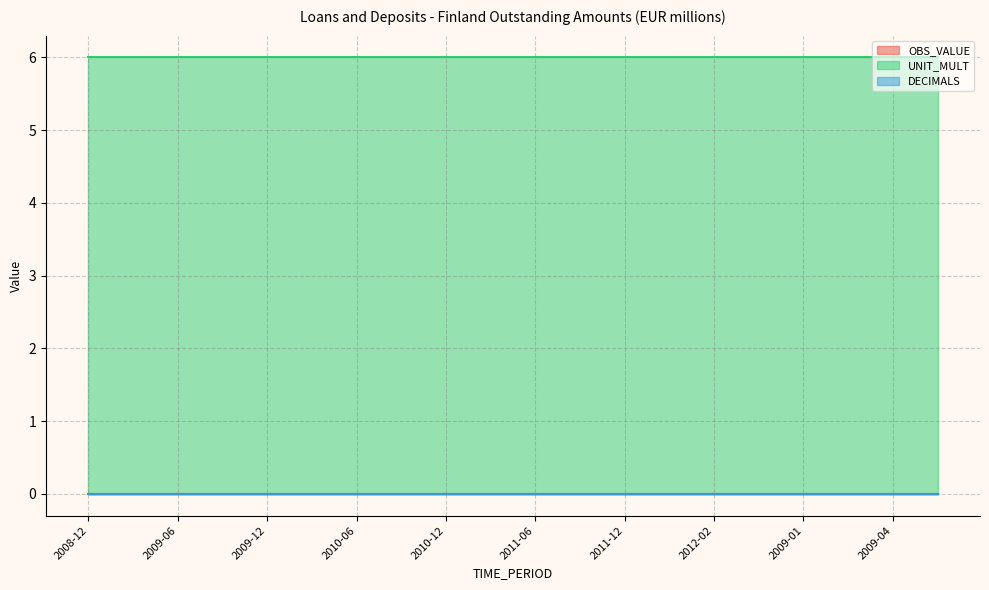

Reading left to right, list all the values displayed in this chart.

OBS_VALUE: 0	0	0	0	0	0	0	0	0	0	0	0	0	0	0	0	0	0	0	0
UNIT_MULT: 6	6	6	6	6	6	6	6	6	6	6	6	6	6	6	6	6	6	6	6
DECIMALS: 0	0	0	0	0	0	0	0	0	0	0	0	0	0	0	0	0	0	0	0